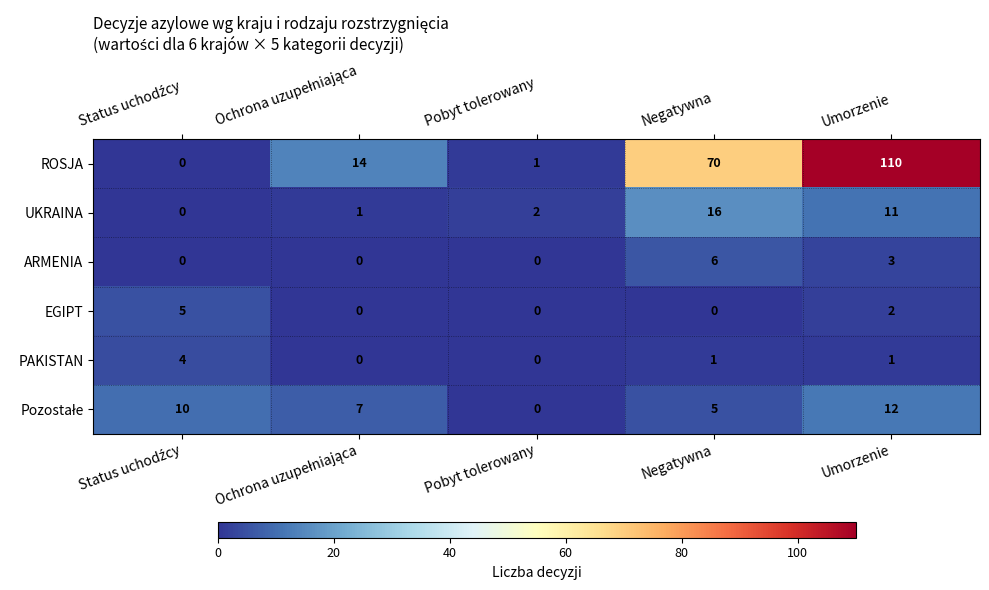

At how many categories does at least one series exceed 64?

2